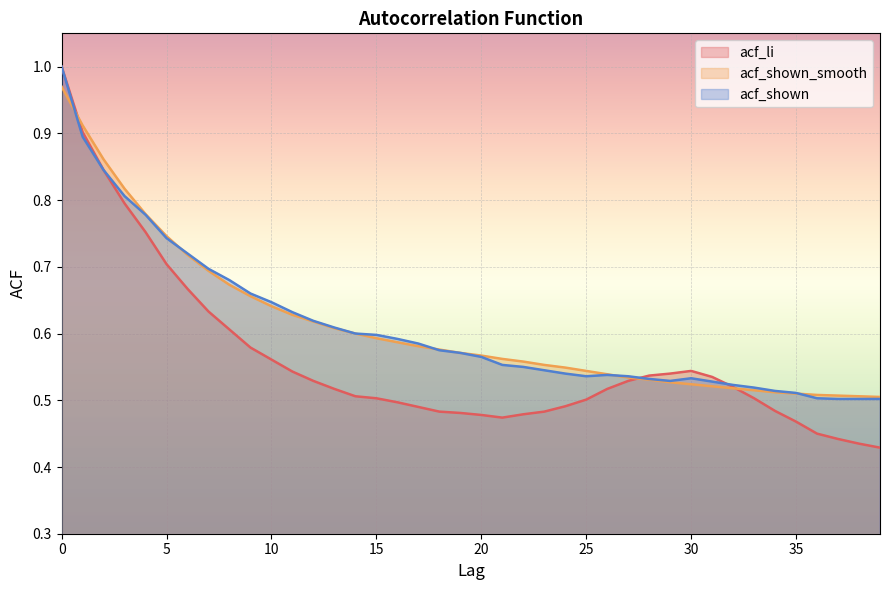

Is it true that acf_shown_smooth equals 0.6 at 20?

True